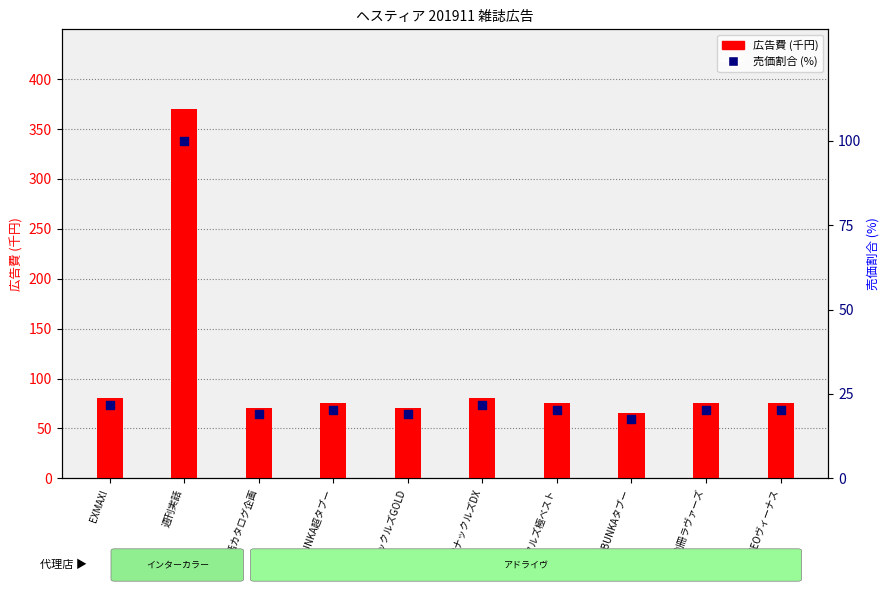

Which series contains the lowest Y value?

売価割合 (%)